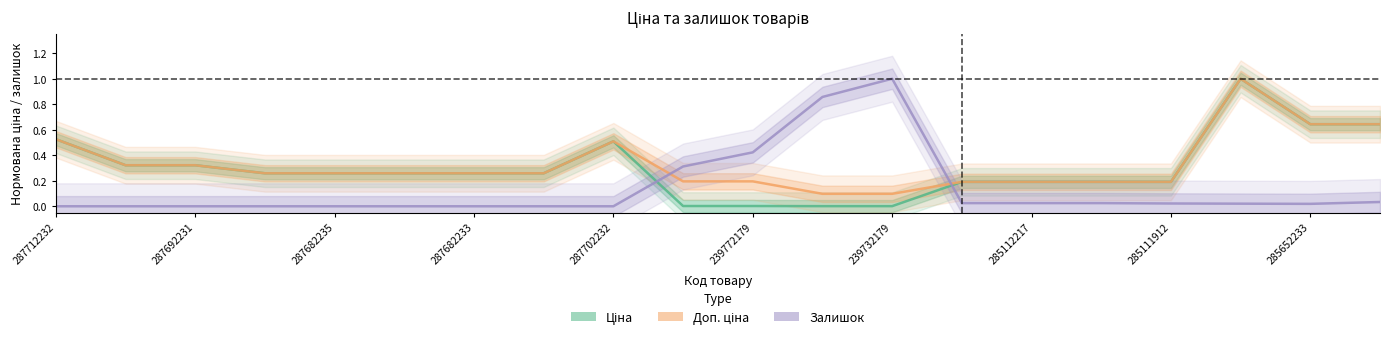

Is this an area chart (filled region under the line)?

No